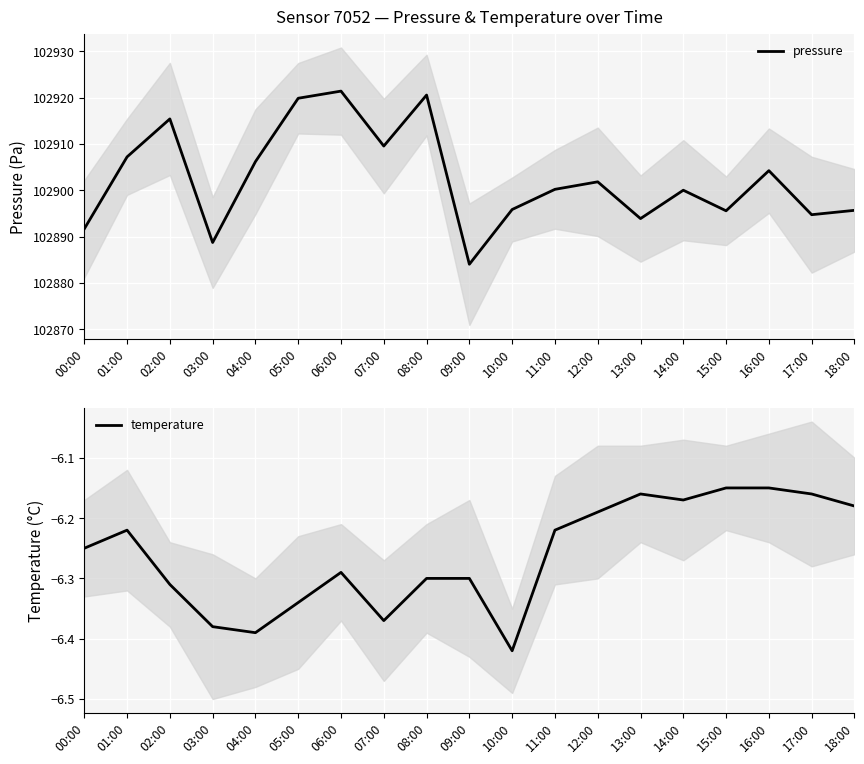

What is the label of the 6th point from the right?

13:00